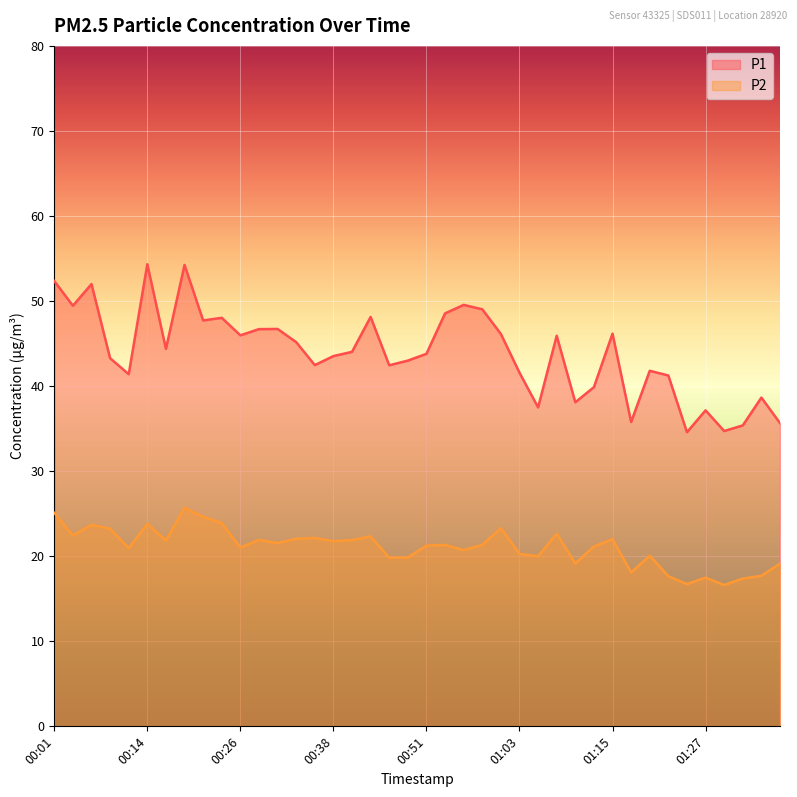

The value of P2 at 01:05 is 35.0. True or false?

False